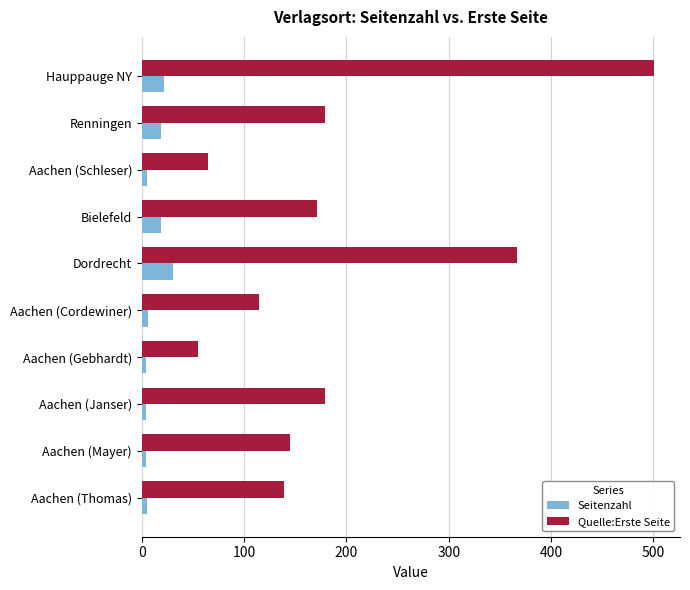

The value of Quelle:Erste Seite at Renningen is 179. True or false?

True